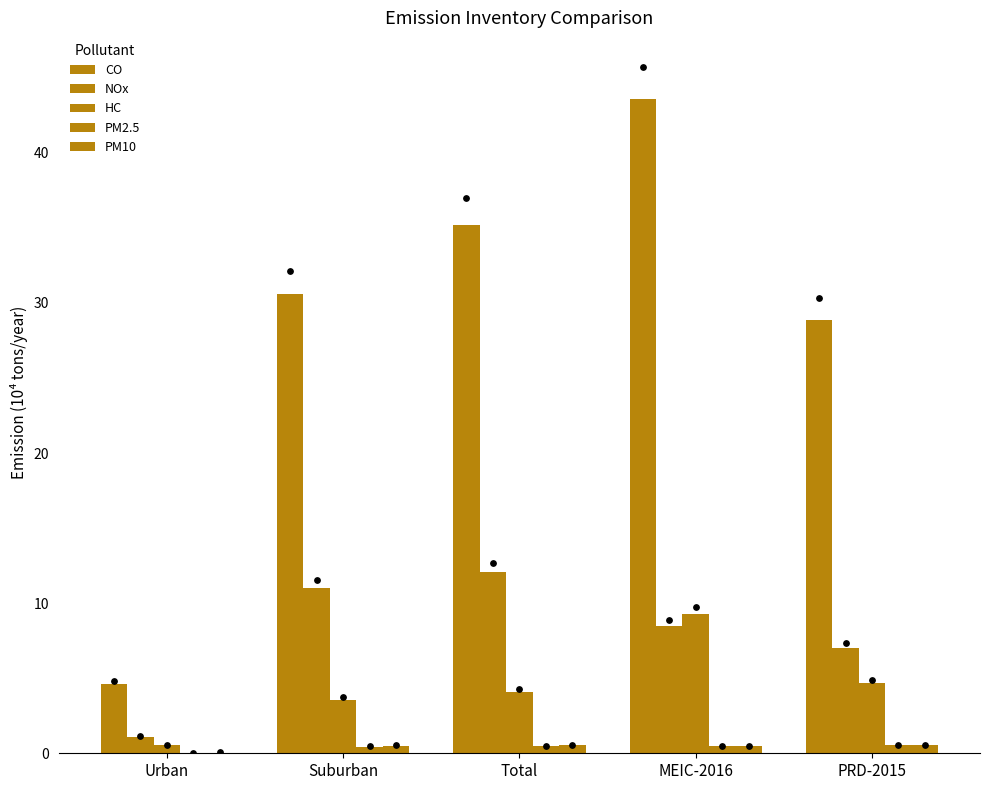

What is the total value across all series at Suburban?

46.1